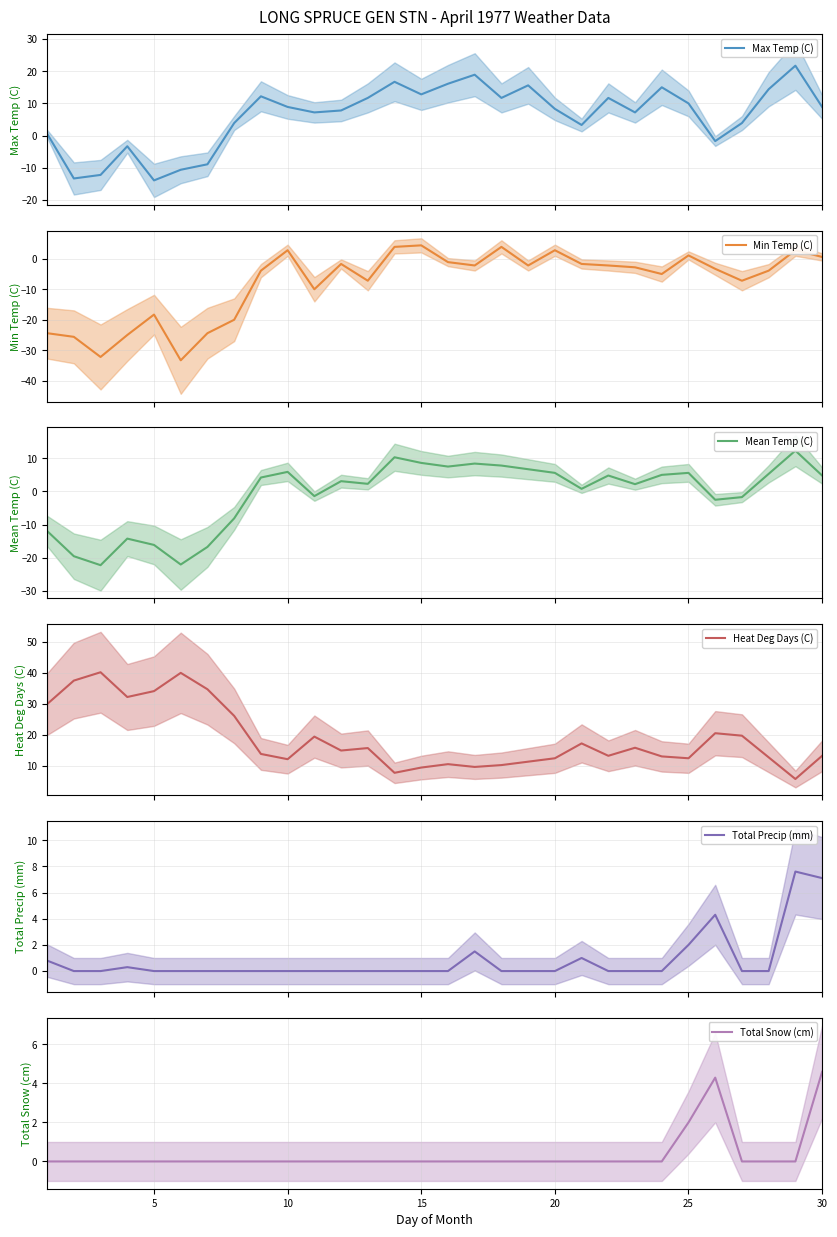

What is the highest value of the Max Temp (C) series?

21.7